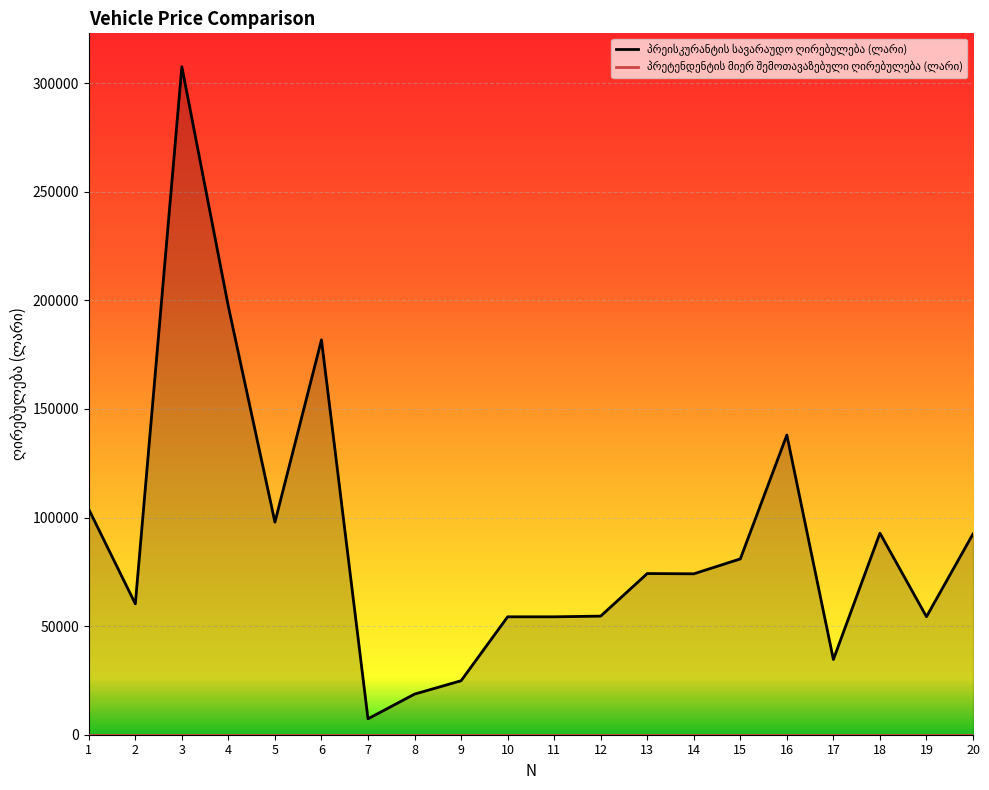

Reading left to right, what are all the values shown in this chart?

პრეისკურანტის სავარაუდო ღირებულება (ლარი): 103811.7	60274.9	307616.8	197118.6	97891.8	181852.8	7328.7	18699.8	24855.6	54297.2	54297.2	54616.6	74223.6	74097.6	80963.8	138002.9	34641.8	92818.2	54355.0	92457.9
პრეტენდენტის მიერ შემოთავაზებული ღირებულება (ლარი): 0.0	0.0	0.0	0.0	0.0	0.0	0.0	0.0	0.0	0.0	0.0	0.0	0.0	0.0	0.0	0.0	0.0	0.0	0.0	0.0